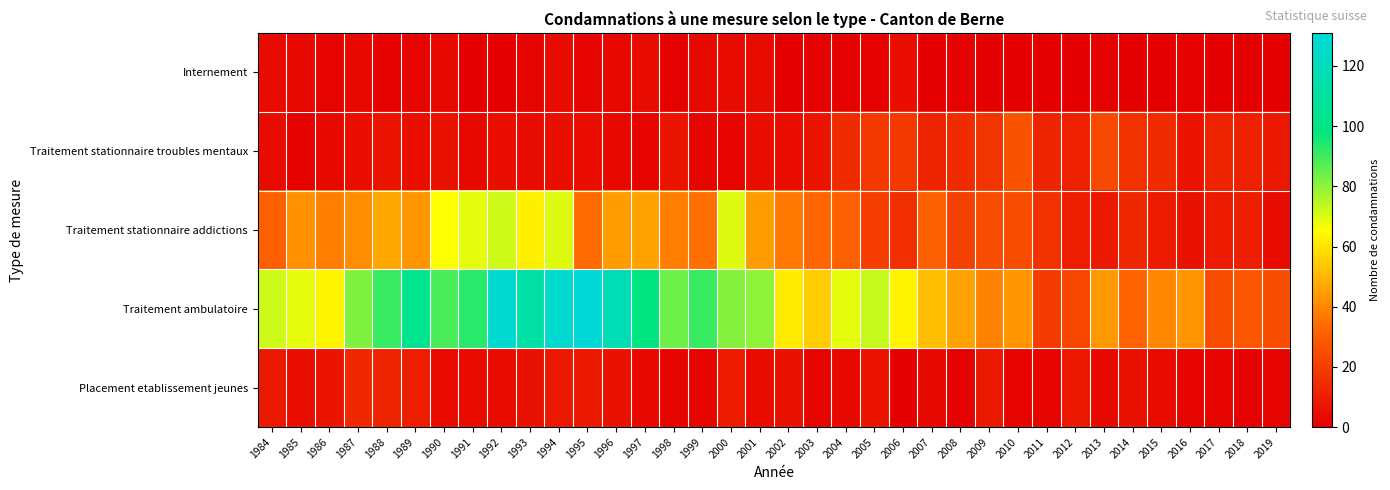

At how many categories does at least one series exceed 3?

36